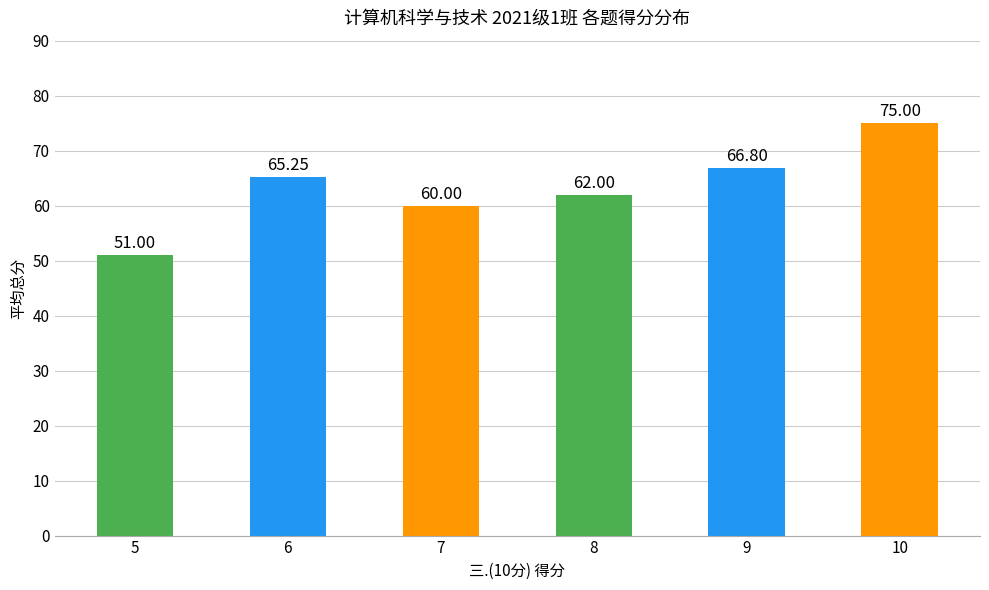

List the labels in order of value, smallest first.

5, 7, 8, 6, 9, 10